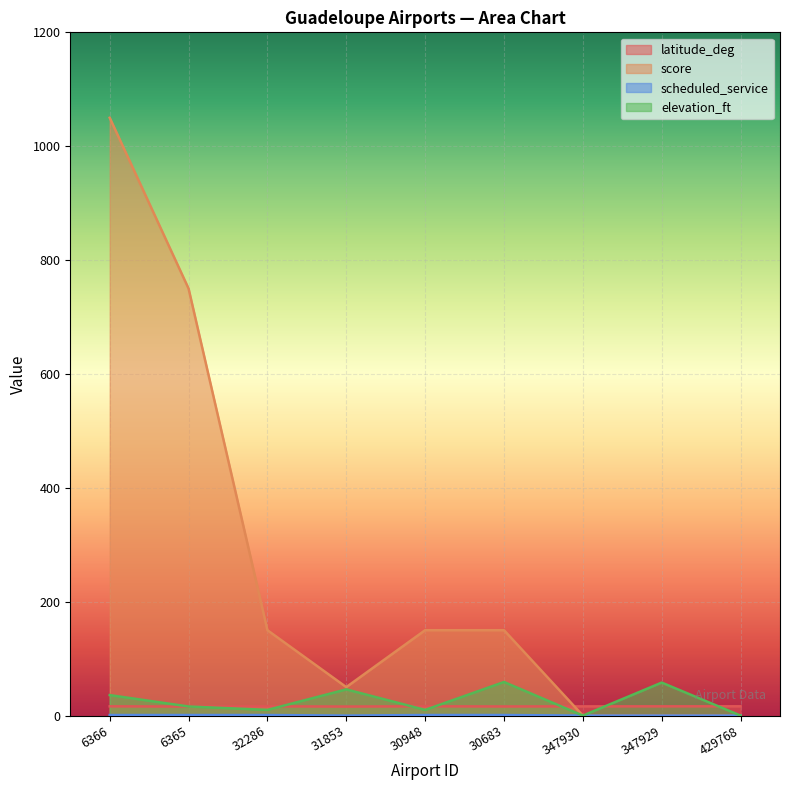

What is the value of the scheduled_service point at the 1st from the left?

1.0